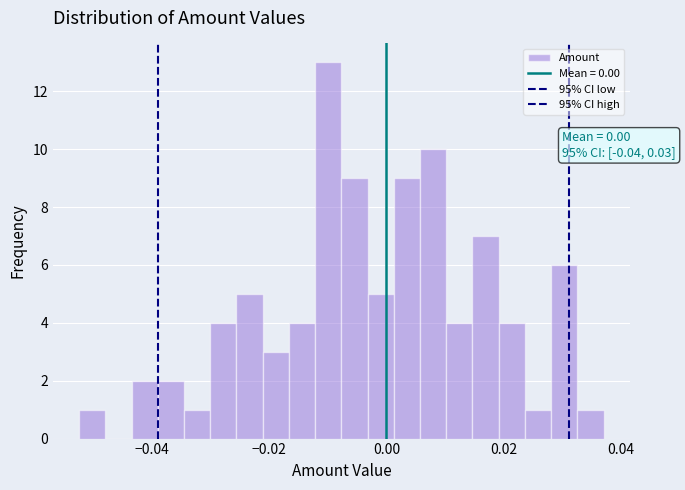

Read against the x-axis, roughly where is the centre of the tallest bar?

-0.010